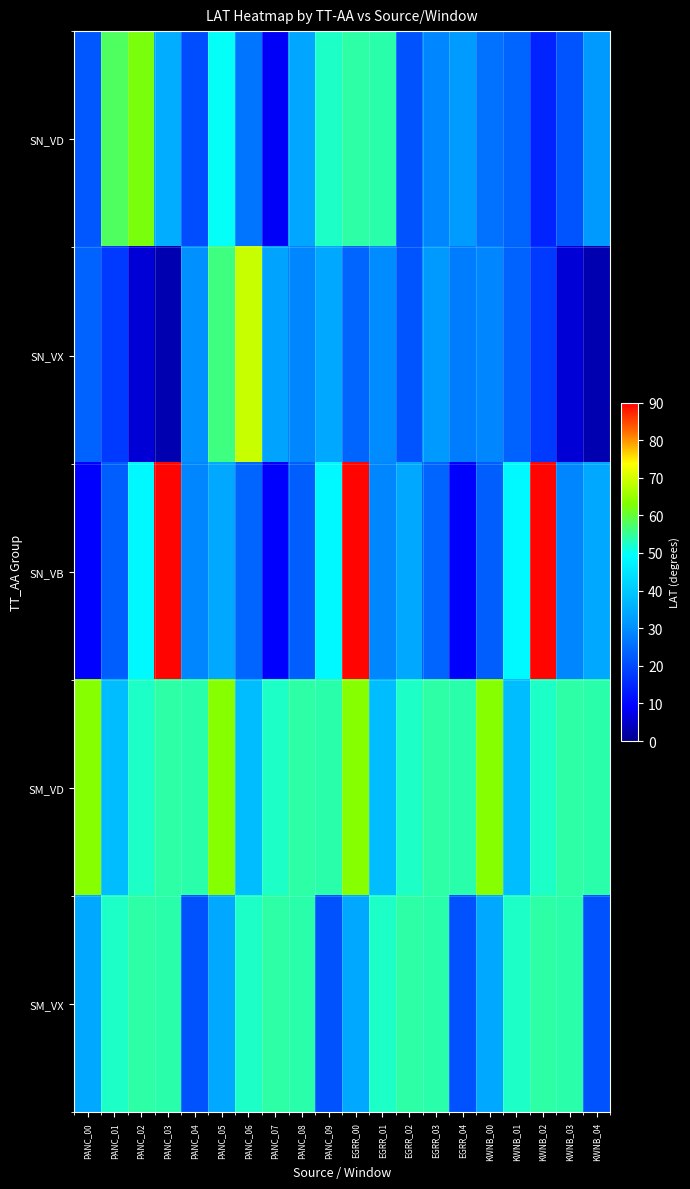

Which series has the widest spread of values?

SN_VB